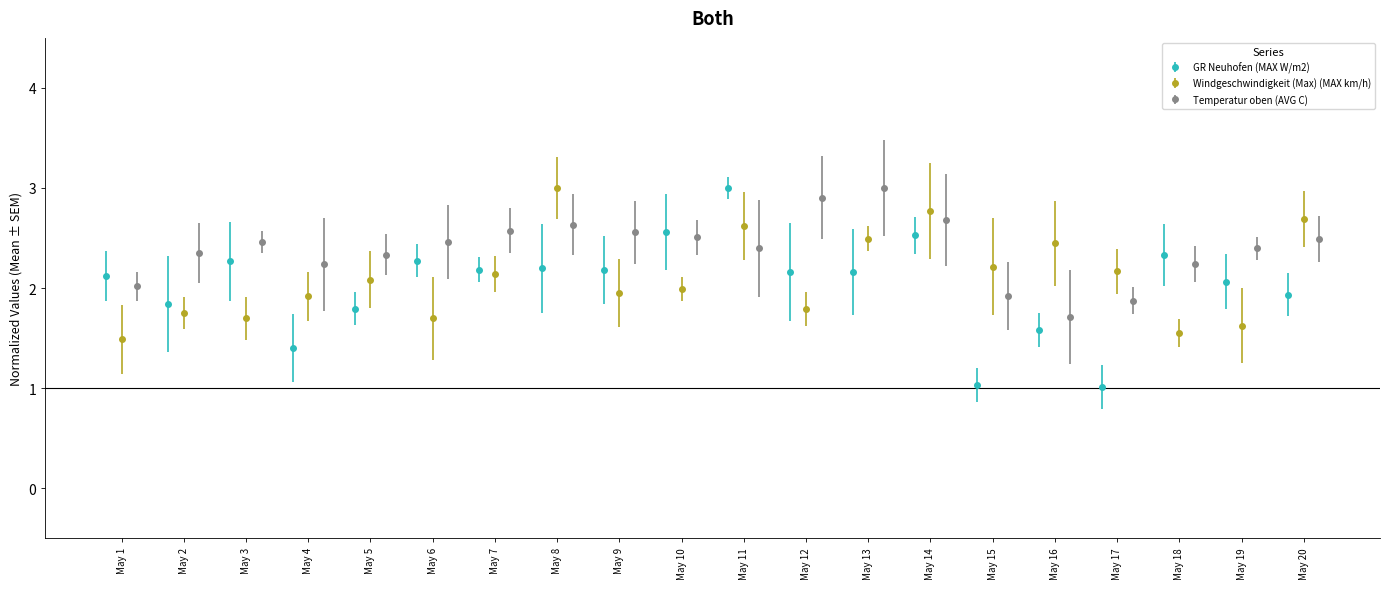

What is the lowest value of the GR Neuhofen (MAX W/m2) series?

1.0